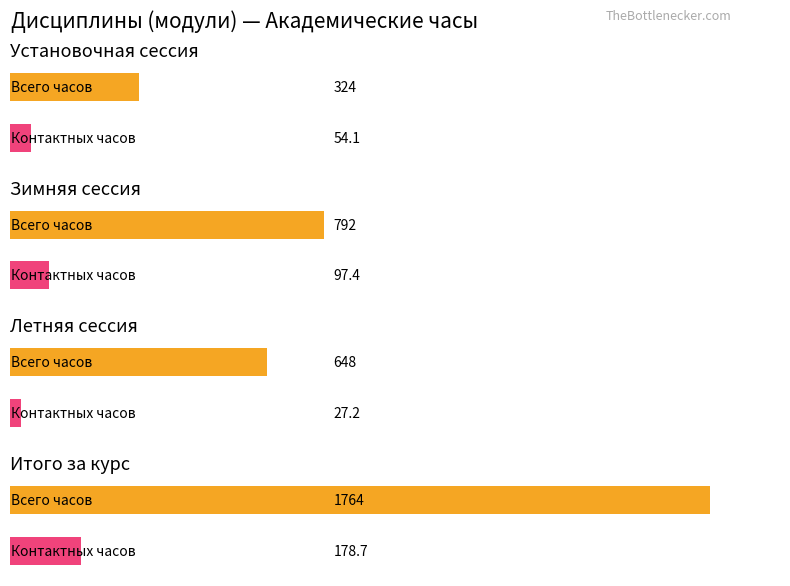

How many data points in Контактных часов are less than 97?

2